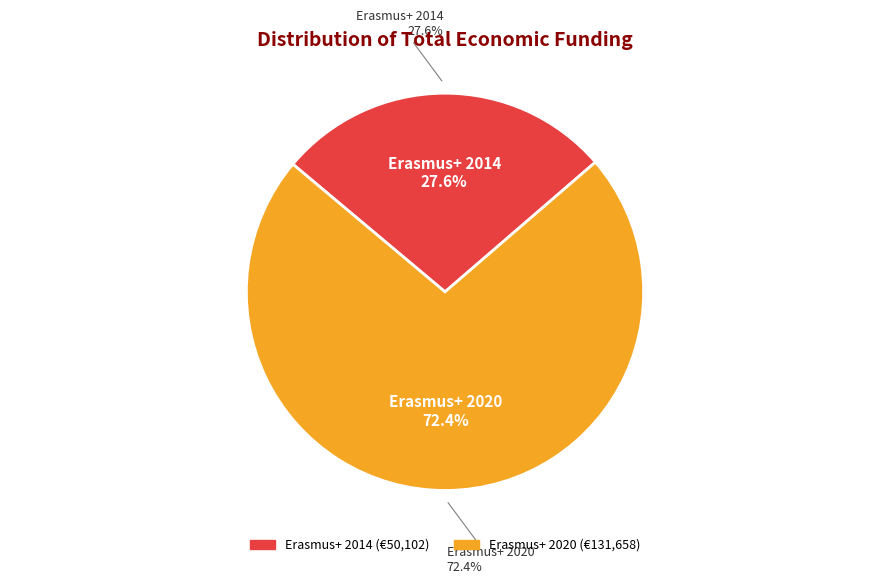

True or false: Projet Erasmus+: Expériences d'apprentissage accounts for 86% of the total.

False